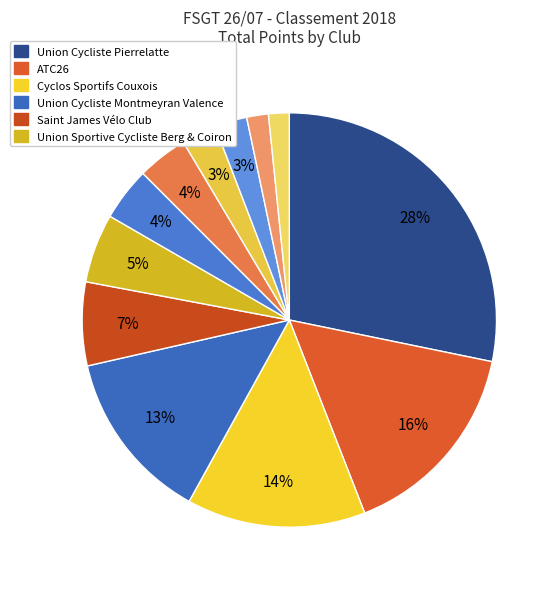

Count the number of slices in the pie.

12